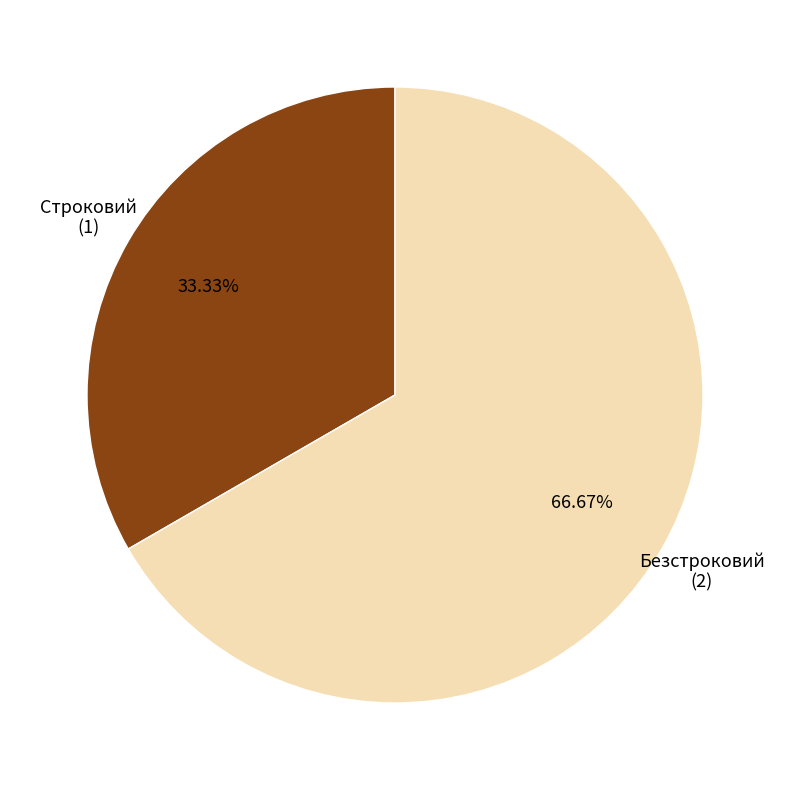

What percentage is the Строковий slice, to the nearest percent?

33%